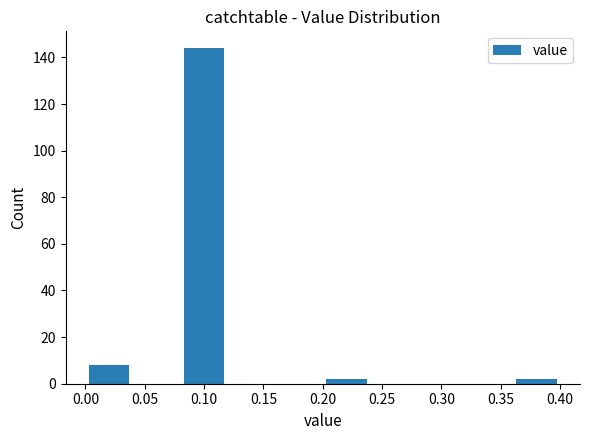

What is the height of the bar covering 0.00 to 0.04 on the x-axis? The values are not printed on the chart, so give them approximately, as read against the axis.

8